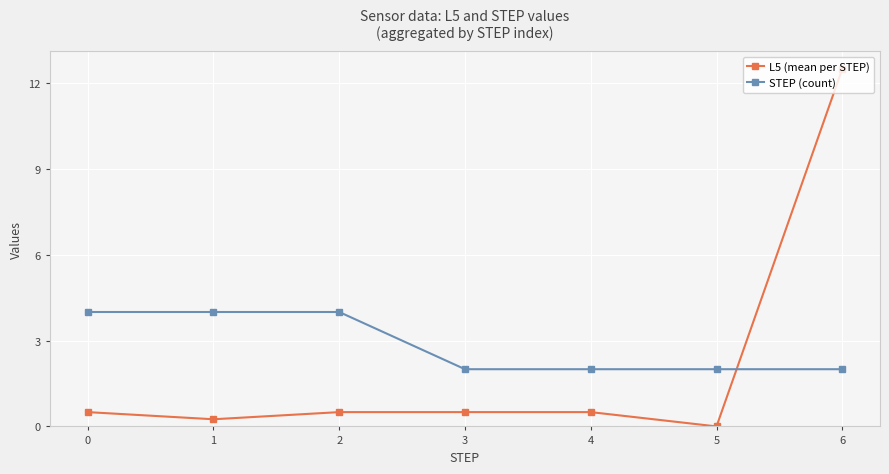

What is the value of the STEP (count) point at the 4th from the left?

2.0